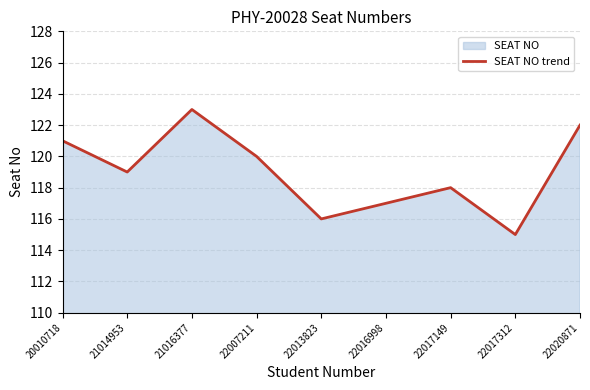

What is the value of the 4th point from the left?

120